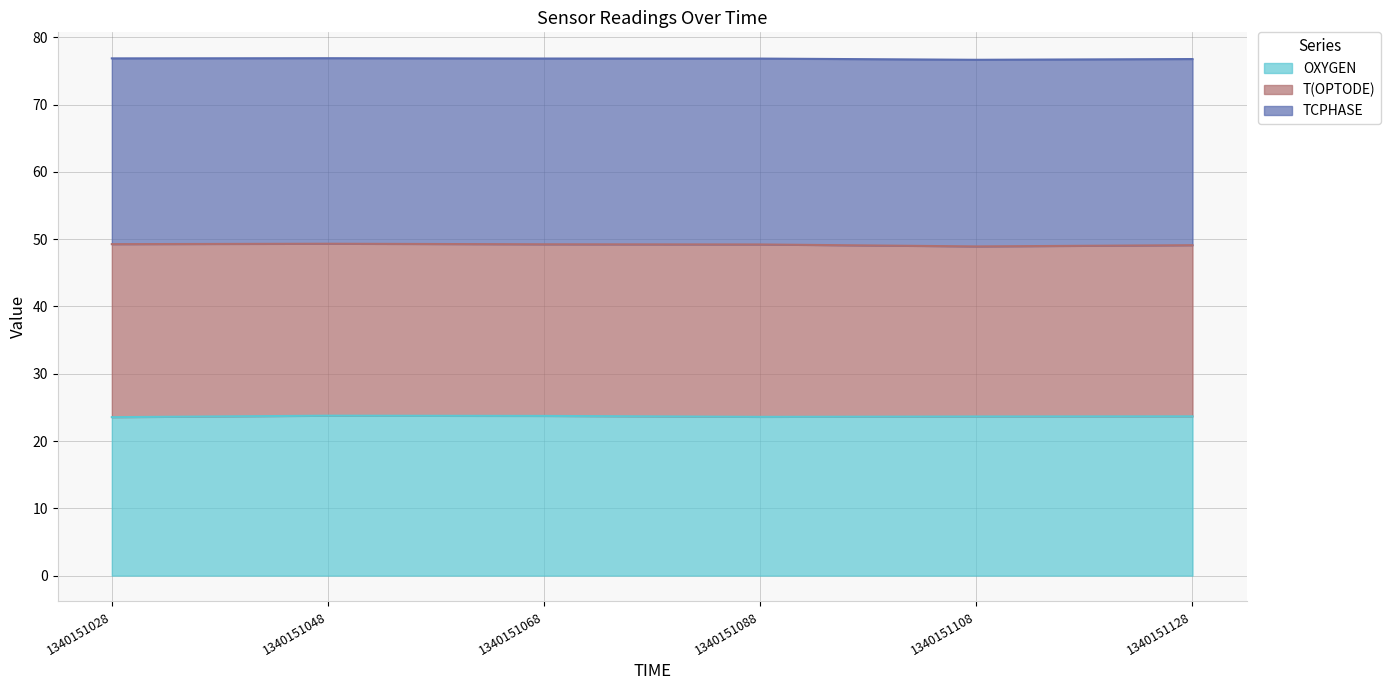

Read the OXYGEN value at 1340151108.

23.6